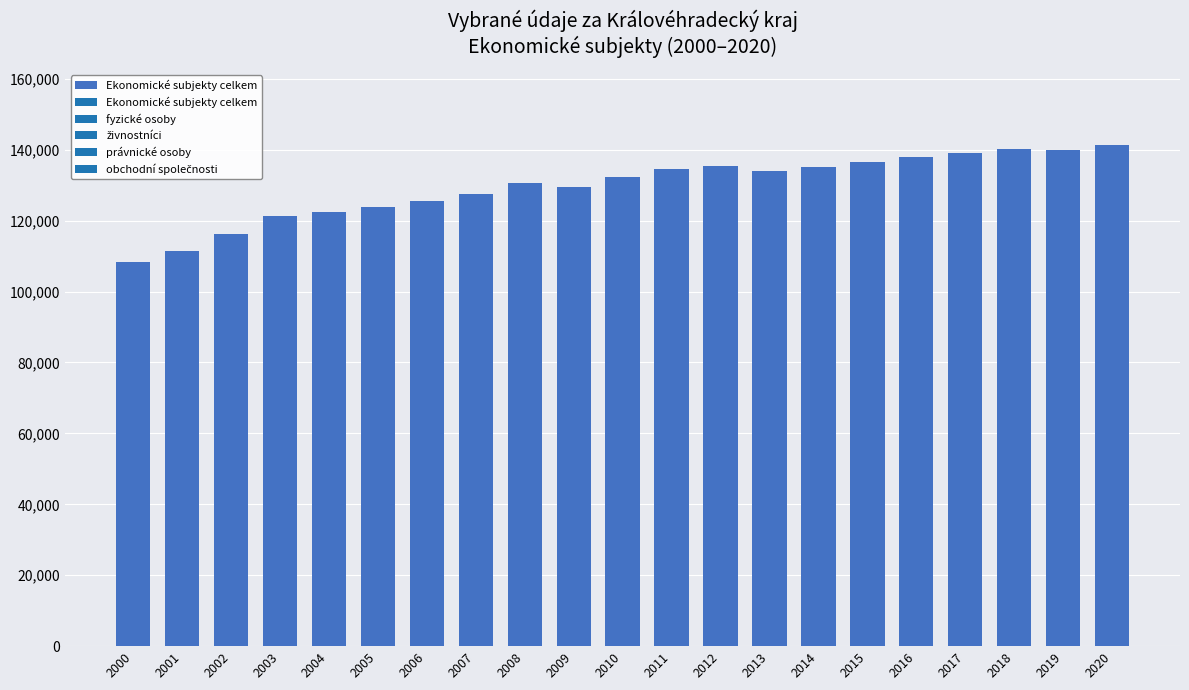

What value does the data have at 2020, to the nearest 50?

141350